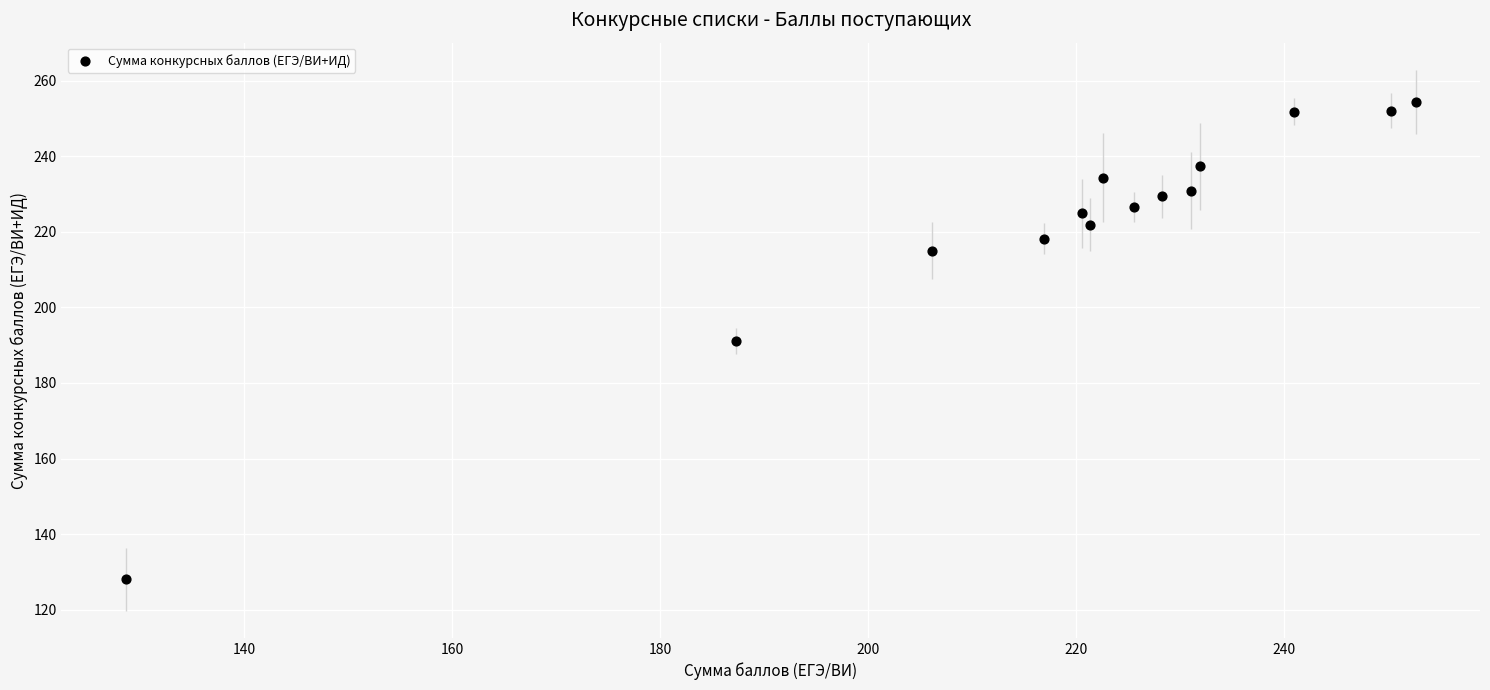

What is the range of X values (max minus min)?

124.1